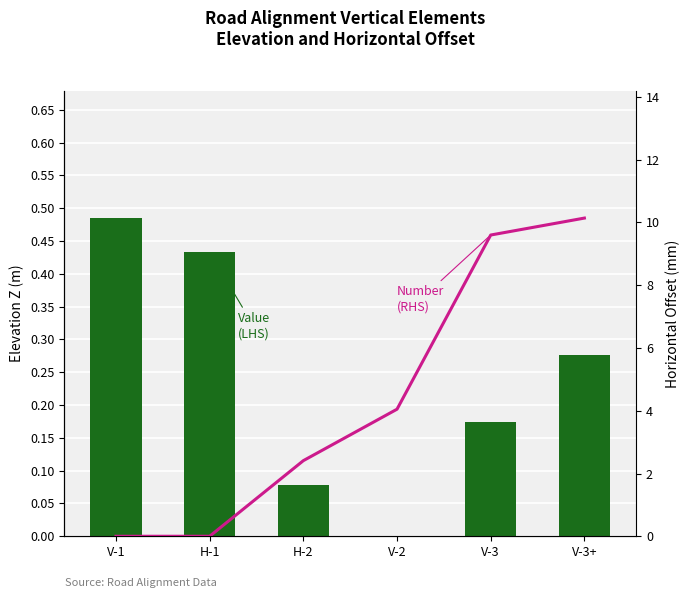

Rank the series by their maximum value, from lowest to highest.

Value (LHS), Number (RHS)